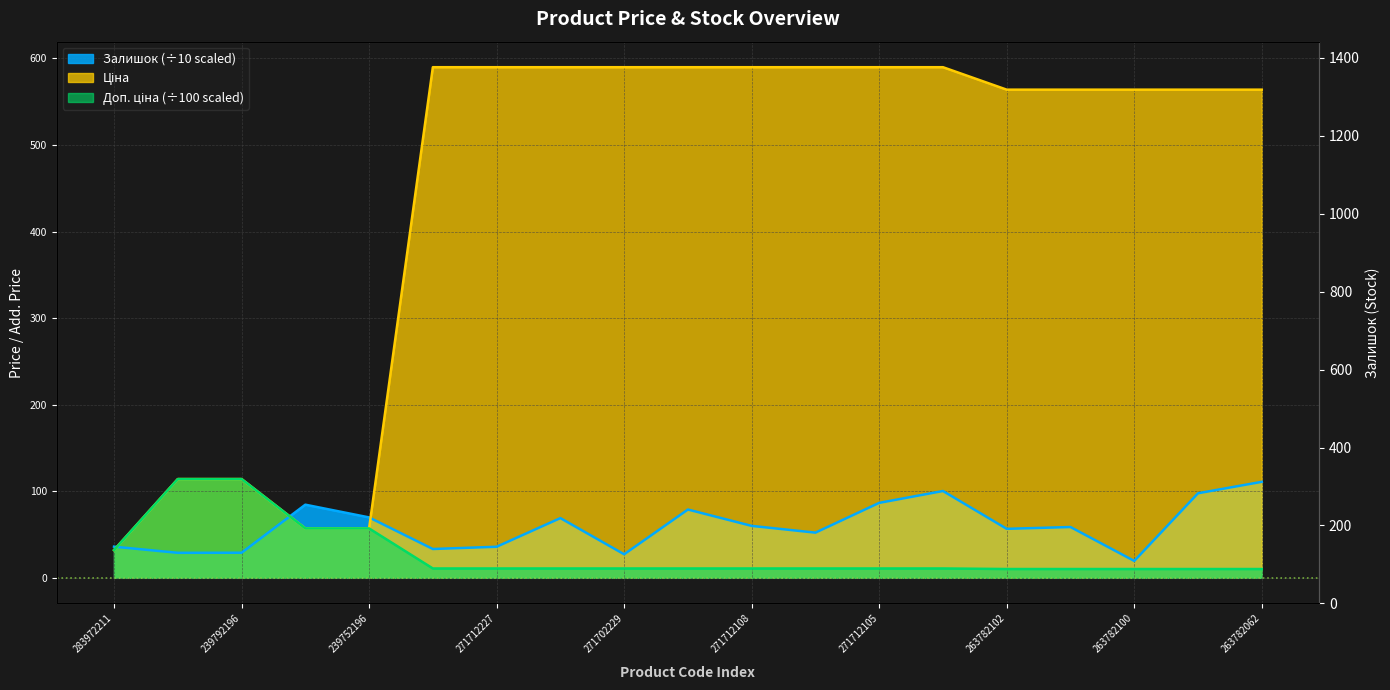

What is the label of the 9th point from the left?

271702229